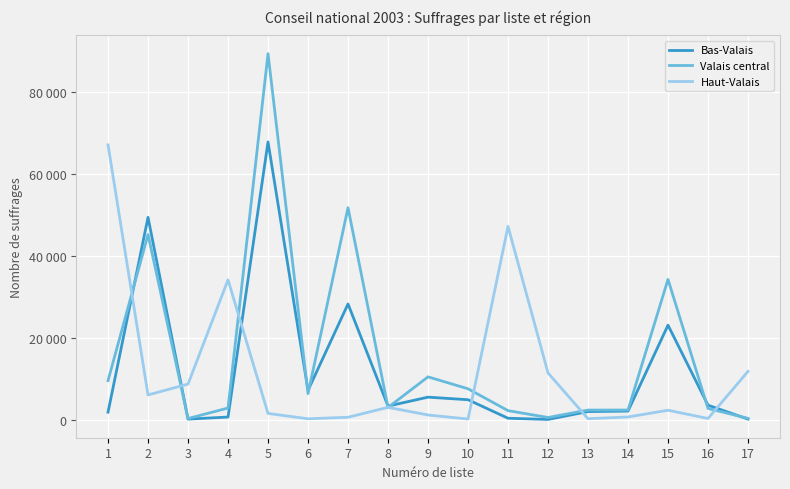

What is the greatest value displayed?

89307